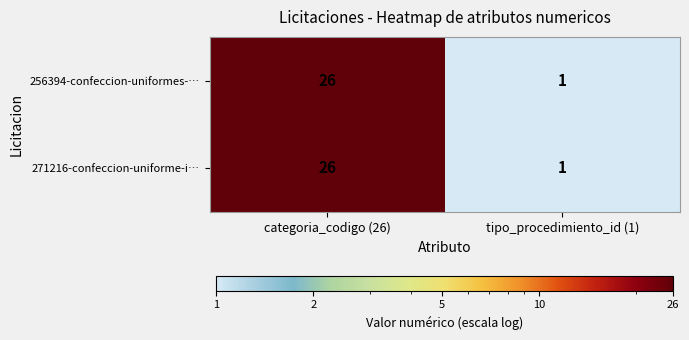

What is the sum of all 256394-confeccion-uniformes-… values?

27